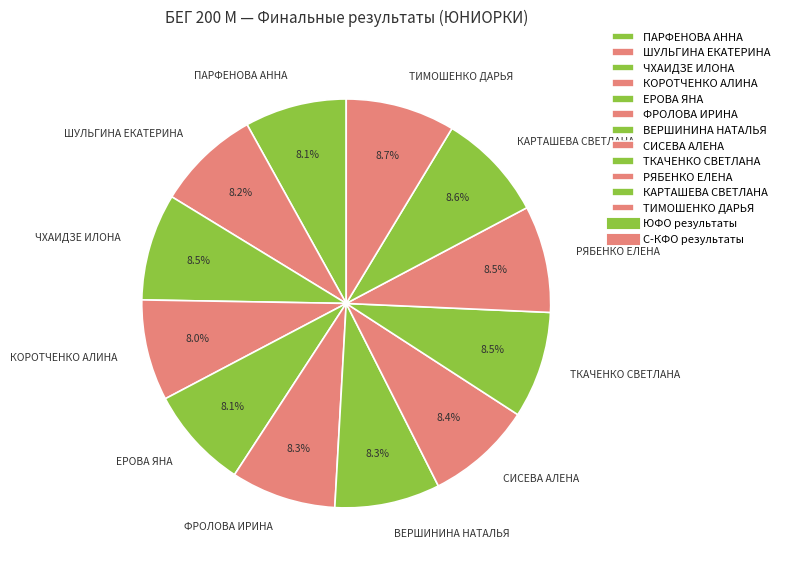

What is the ratio of the value at КОРОТЧЕНКО АЛИНА to the value at ПАРФЕНОВА АННА?

1.0